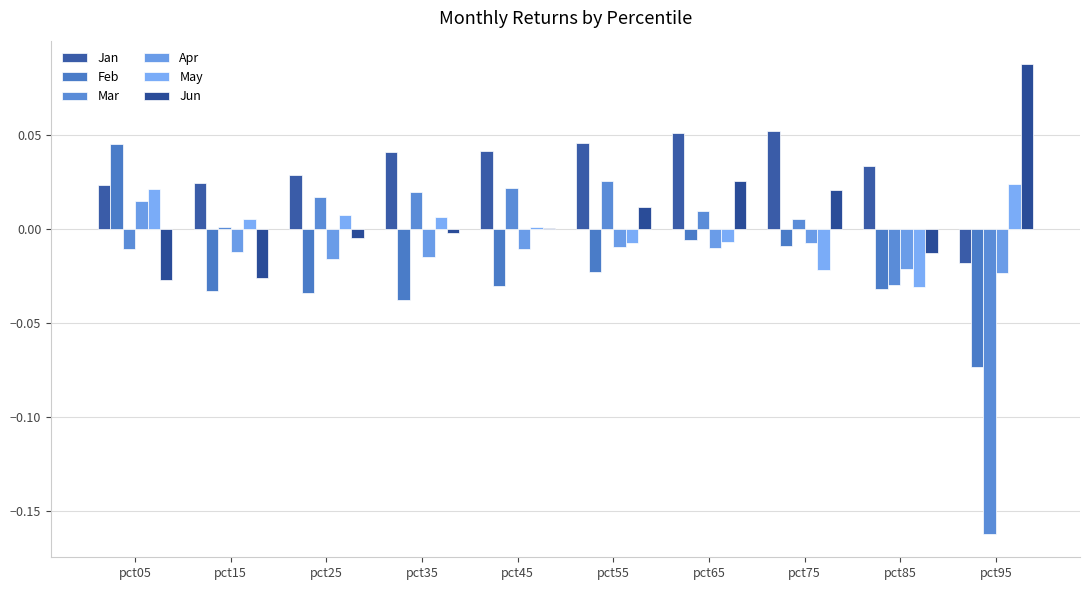

Which has a higher value, pct05 or pct95?

pct05